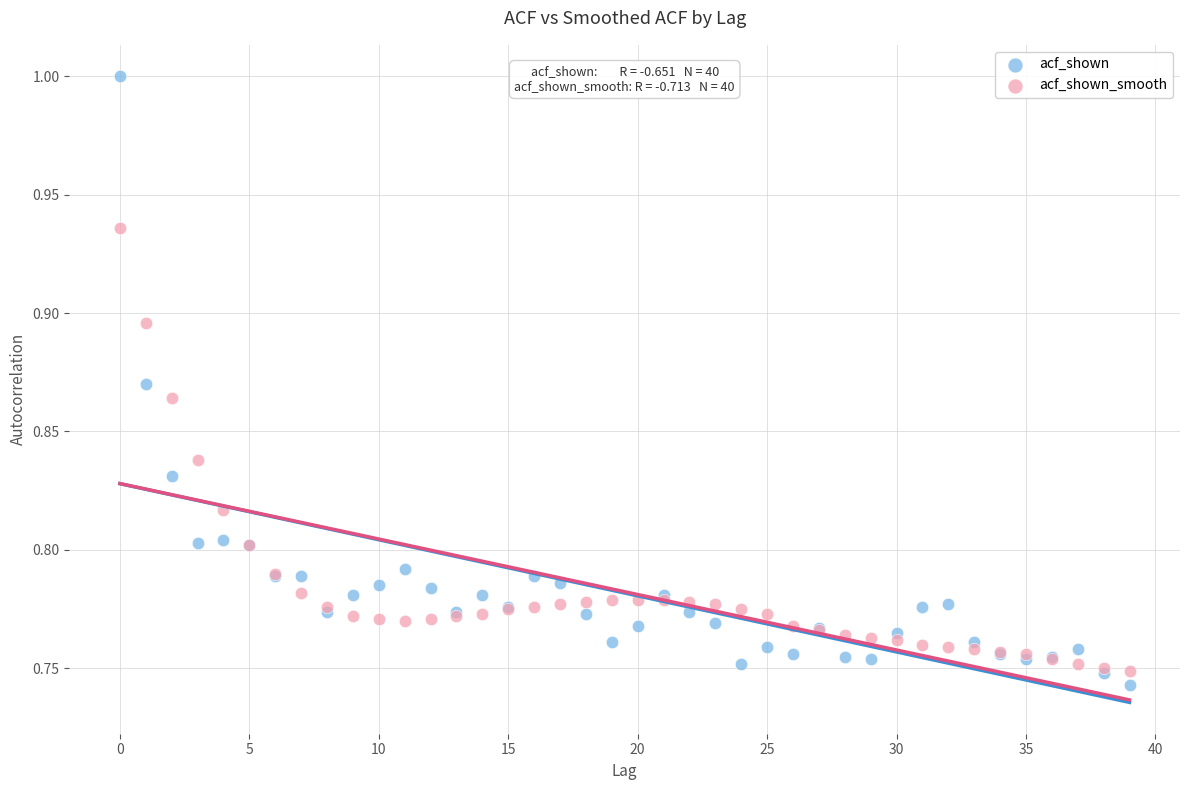

Which series reaches the maximum Y coordinate?

acf_shown